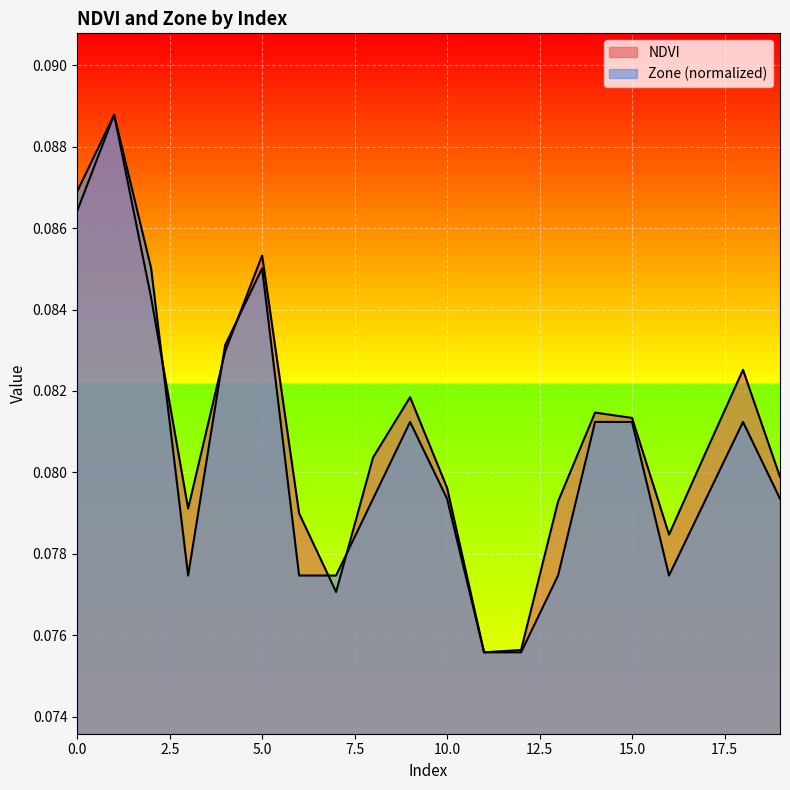

Which category has the highest value in the NDVI series?

1